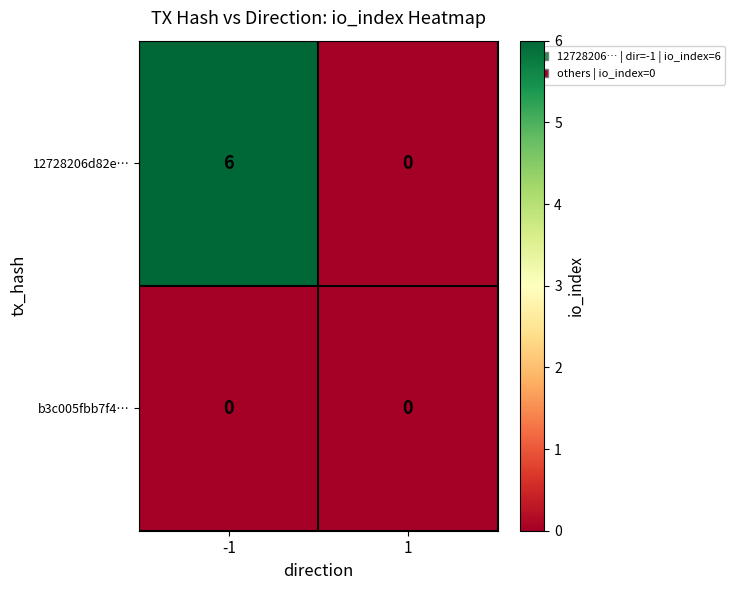

What is the greatest value displayed?

6